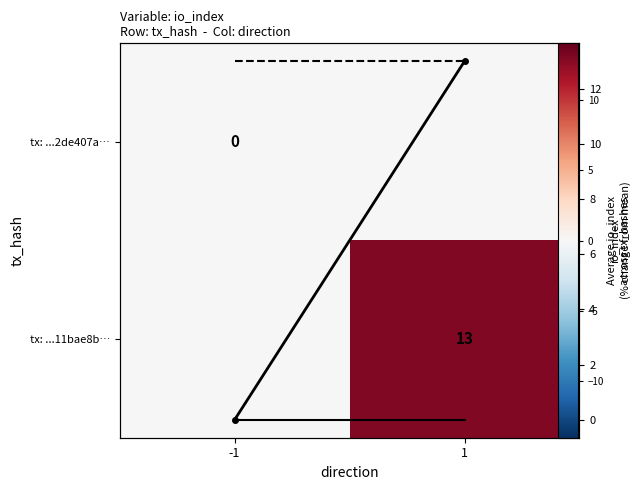

Is the value of Row 0 avg at -1 greater than the value of Row 1 avg at 1?

No